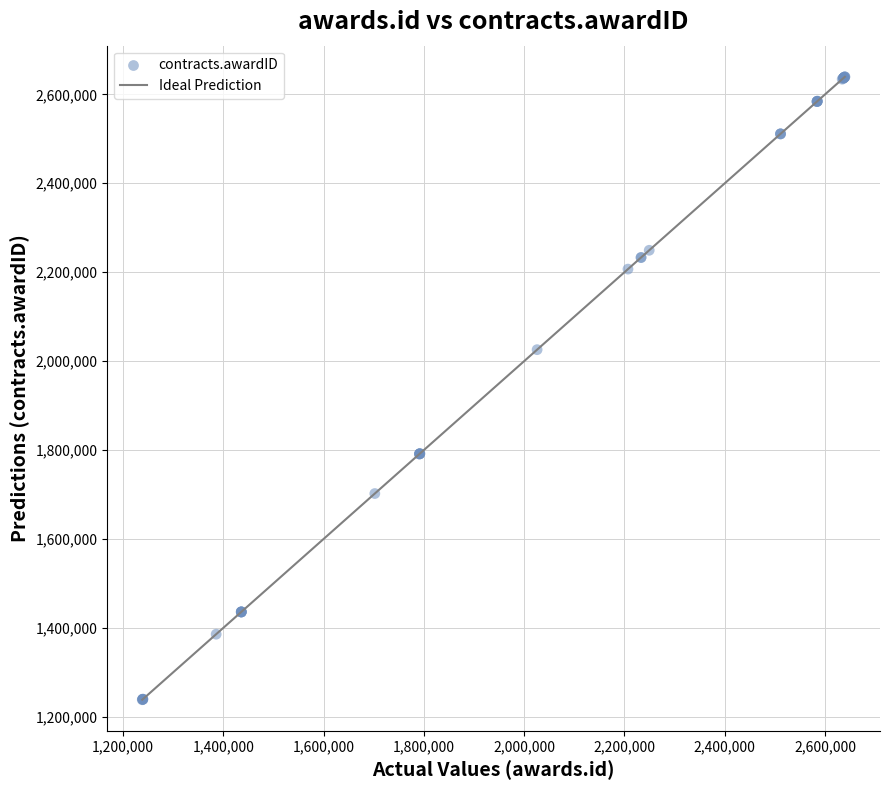

What Y value in the scatter plot is closest to 1938929?

2025760